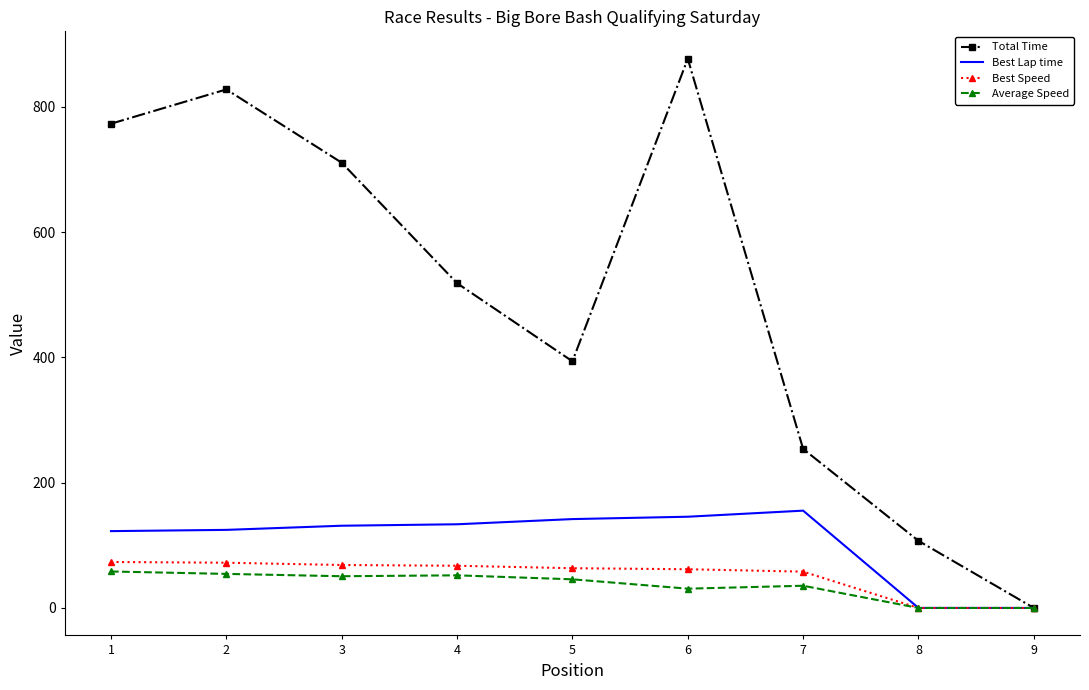

At 3, list the series in order from smallest to largest.

Average Speed, Best Speed, Best Lap time, Total Time